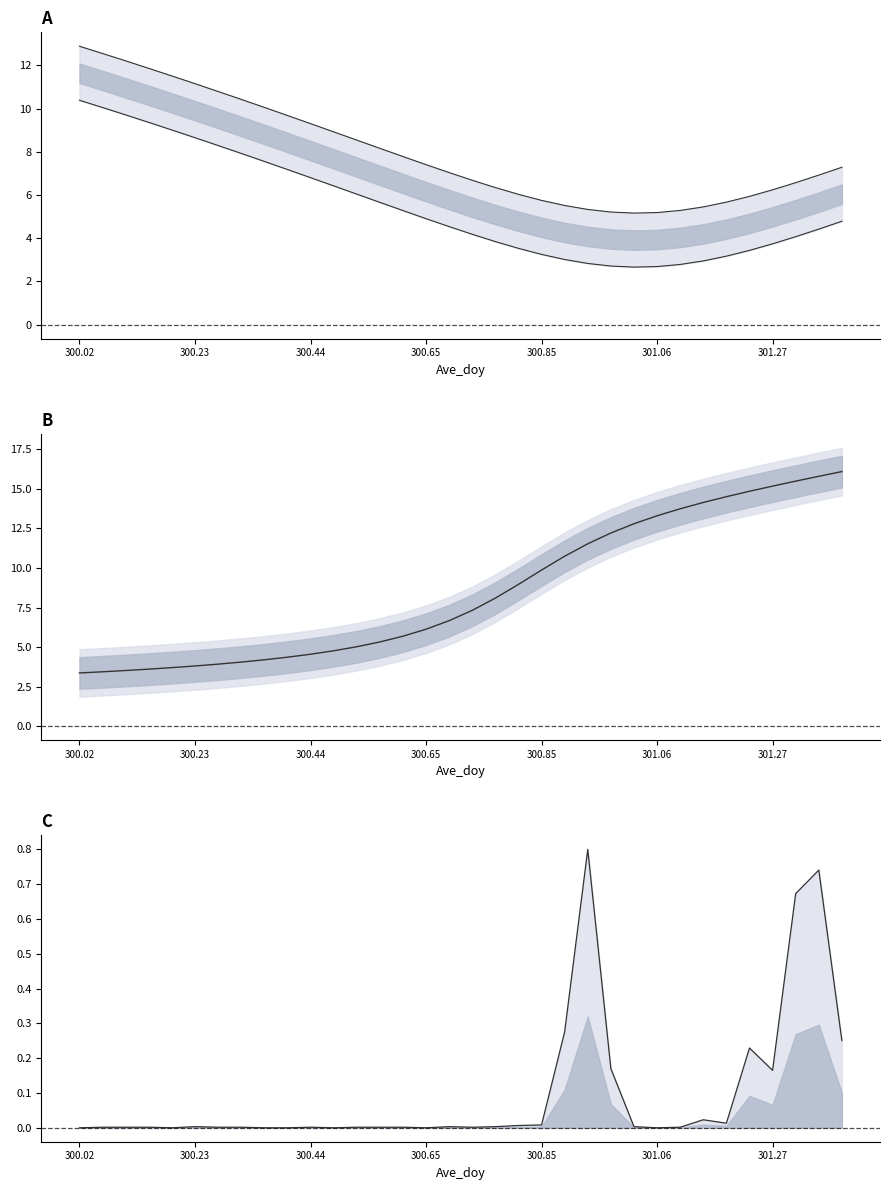

Does the chart display data point markers on the line(s)?

No